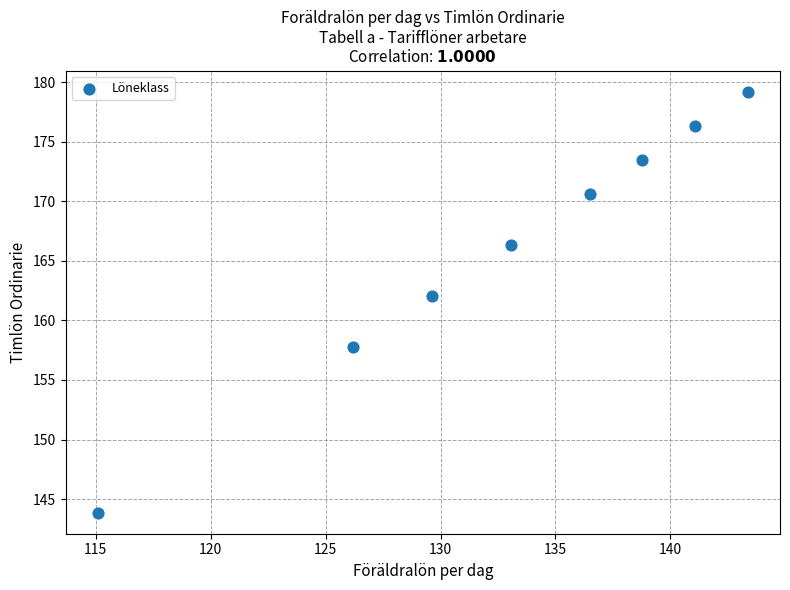

What Y value in the scatter plot is closest to 161?

162.0